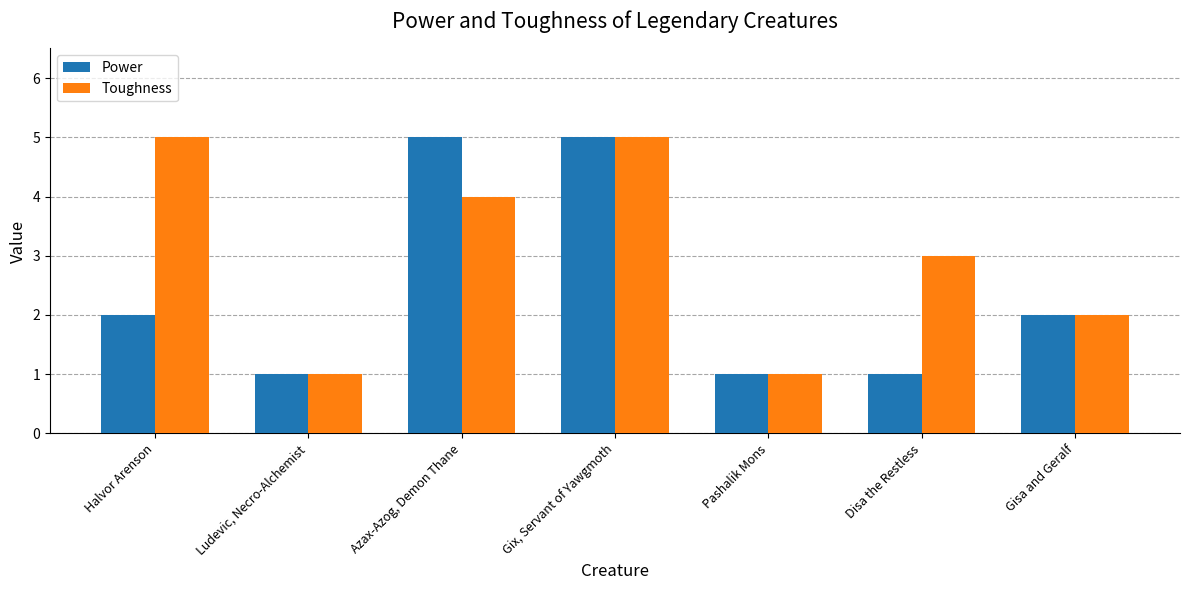

What is the smallest value displayed?

1